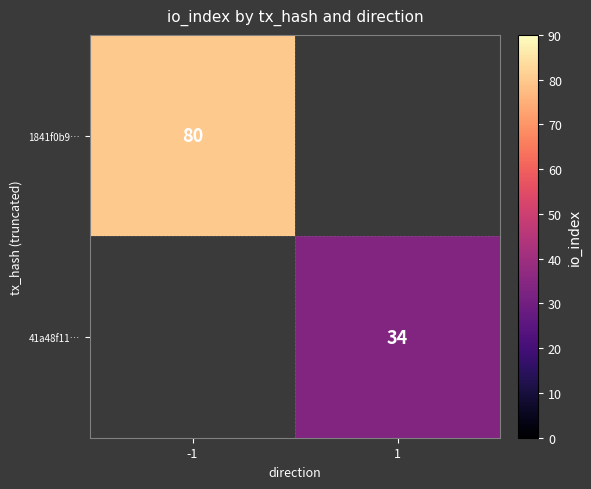

The value of 1841f0b9… at -1 is 80. True or false?

True